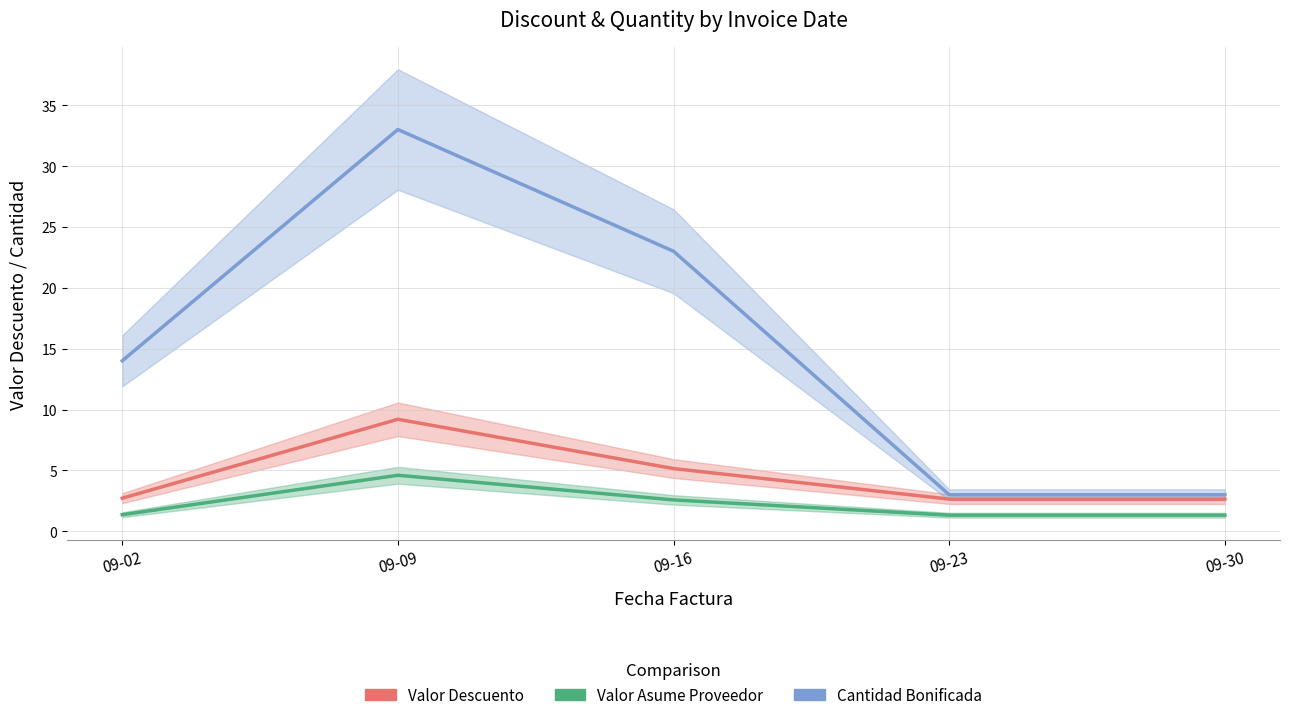

What is the difference between the Valor Descuento values at 09-09 and 09-02?

6.5